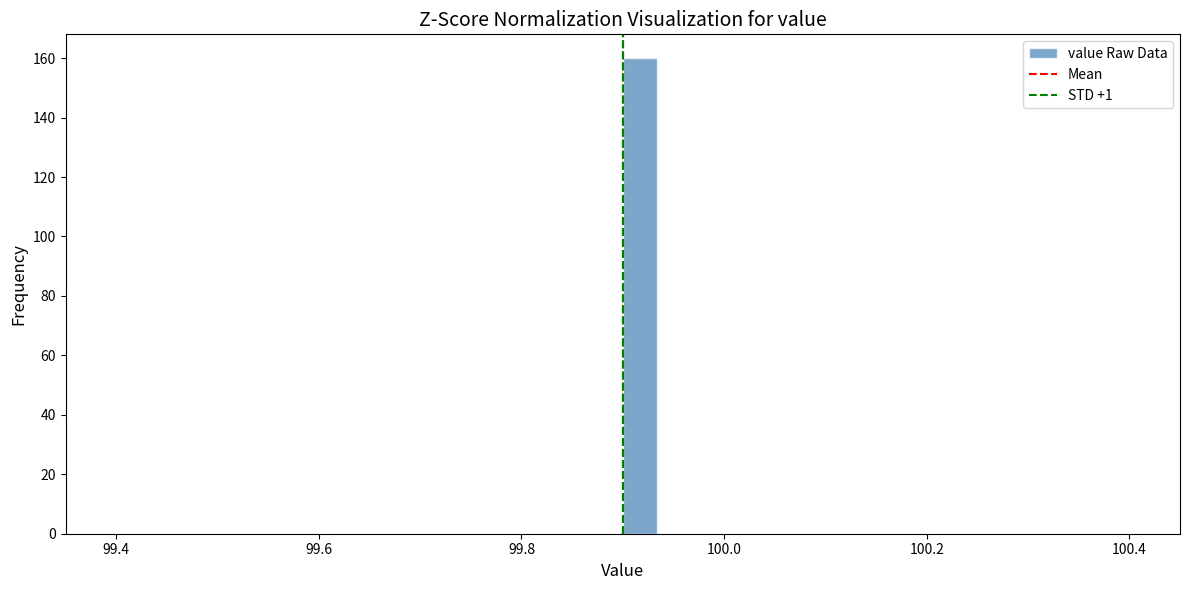

Around what value on the x-axis is the tallest bar? Give the approximate position of its centre, as read against the axis.

99.92